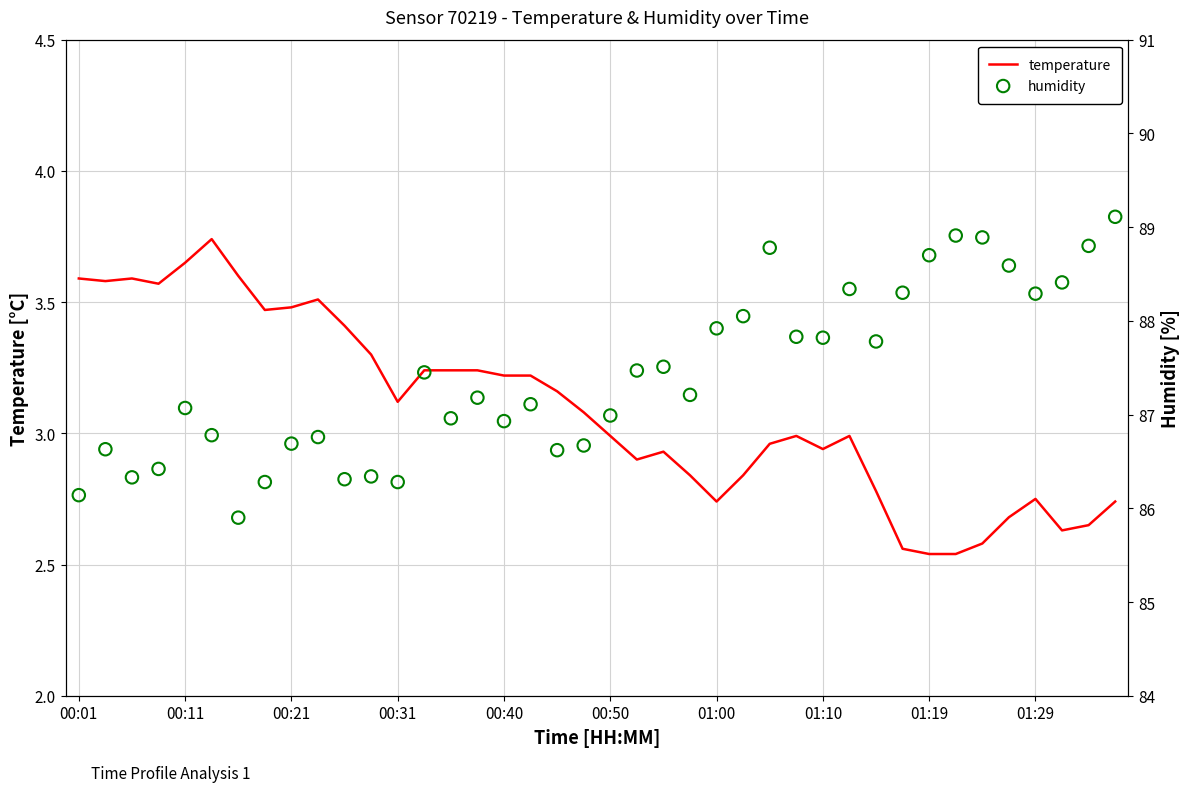

At which category is the sum across all series the highest?

39